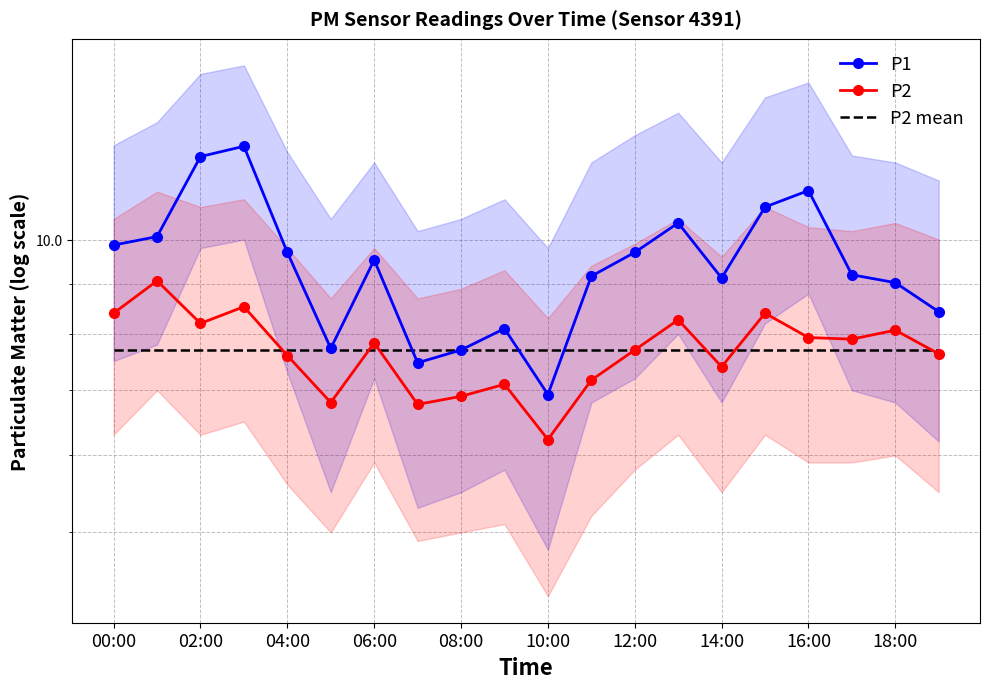

What is the difference between the second highest and second lowest values in the P2 series?

1.8